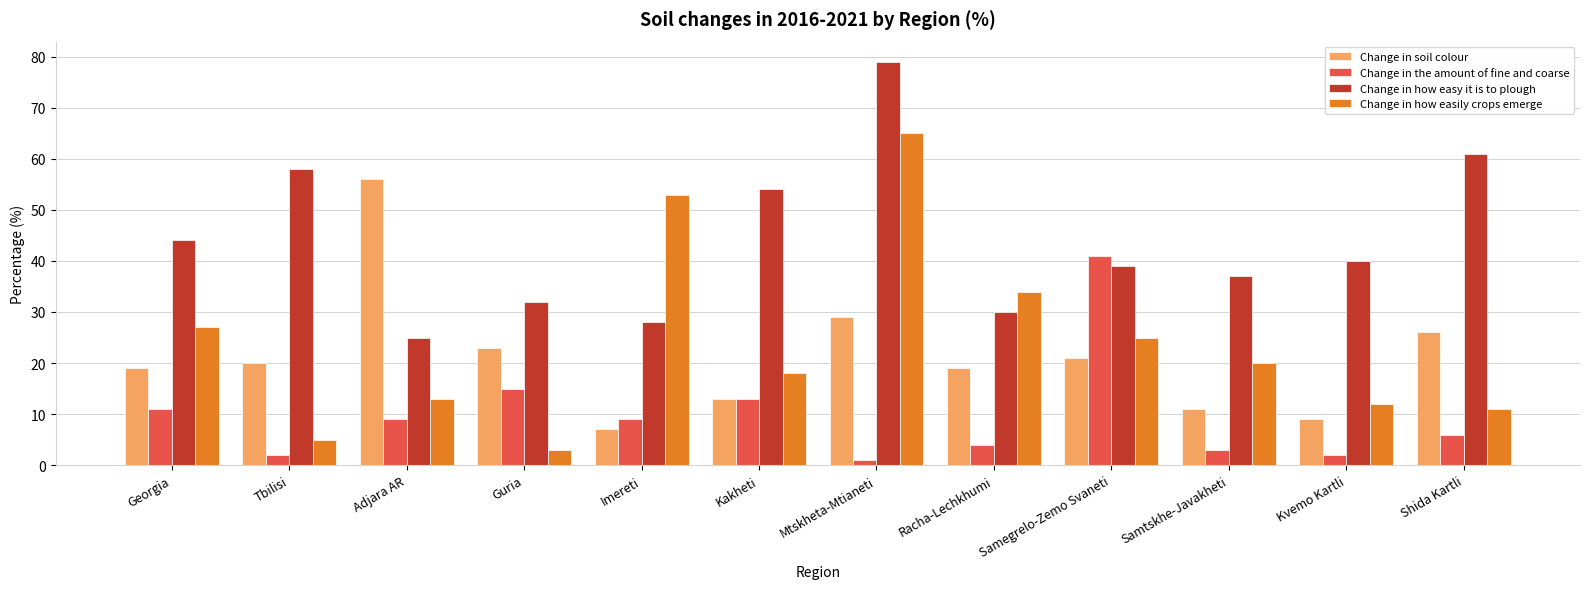

At which label does Change in how easily crops emerge first exceed 20?

Georgia